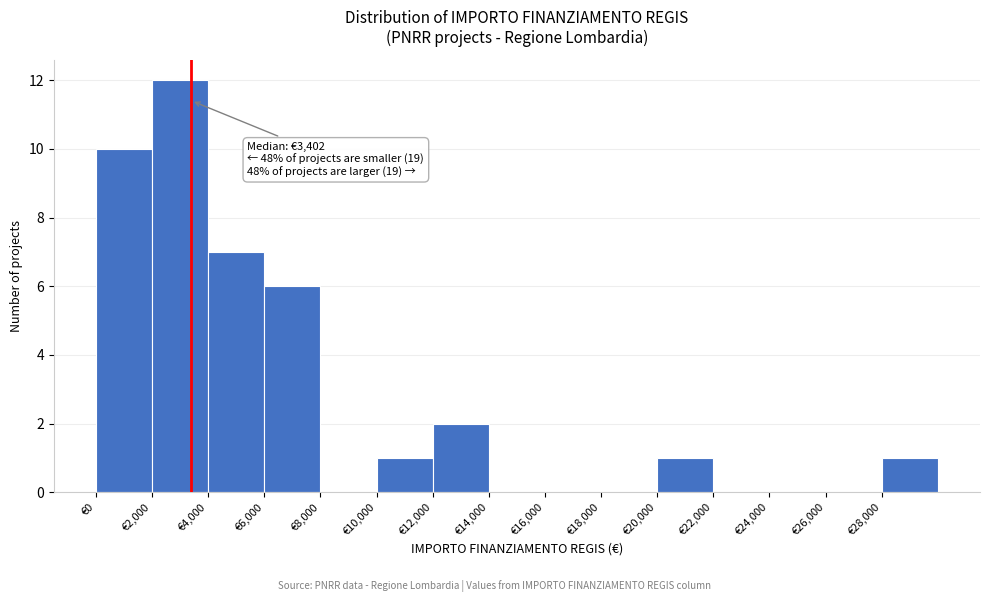

Which range on the x-axis has the tallest bar?

2000 to 4000